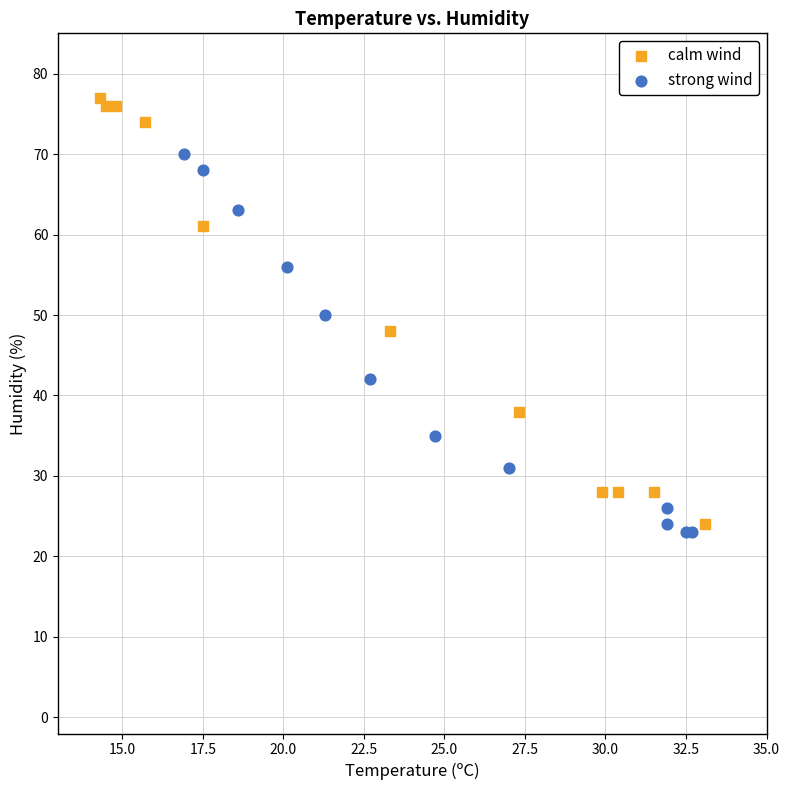

Which series has the largest Y range (max minus min)?

calm wind